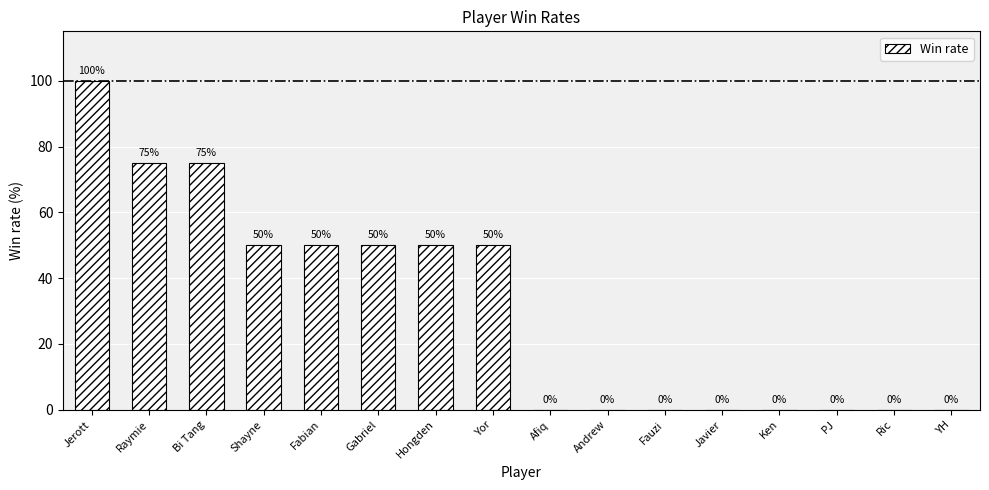

At which label does the data first exceed 50?

Jerott